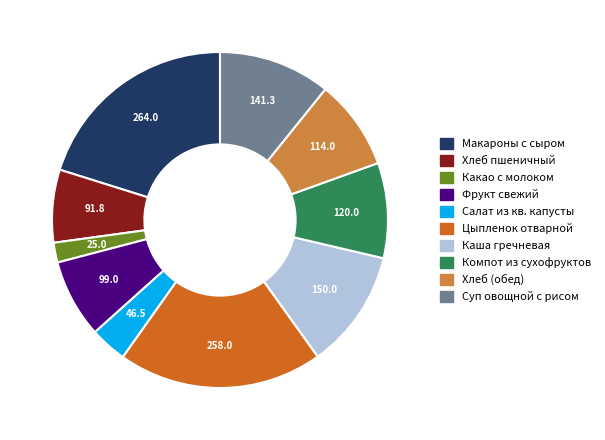

True or false: Какао с молоком accounts for 16% of the total.

False